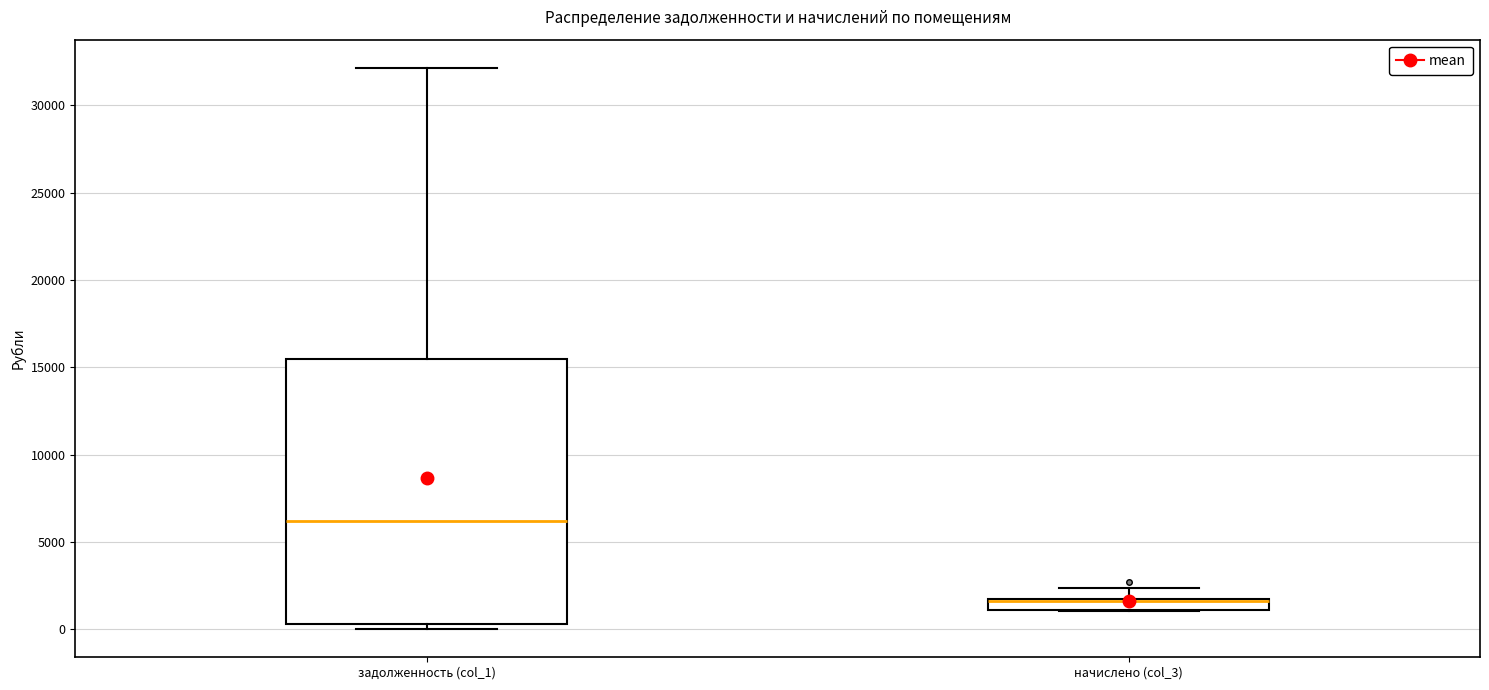

Which box is the tallest, from its lower edge to its upper edge?

задолженность (col_1)